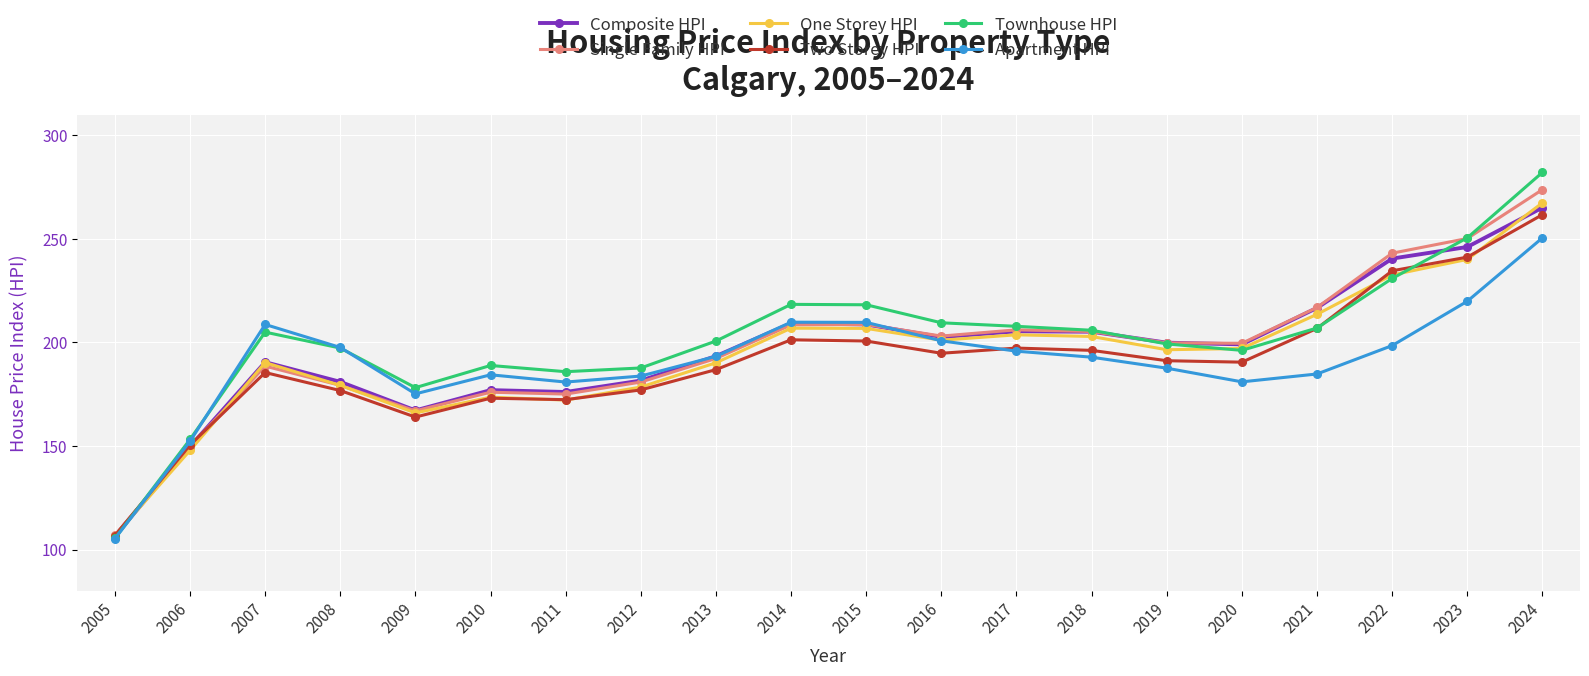

True or false: Two Storey HPI has a value of 173.1 at 2010.

True